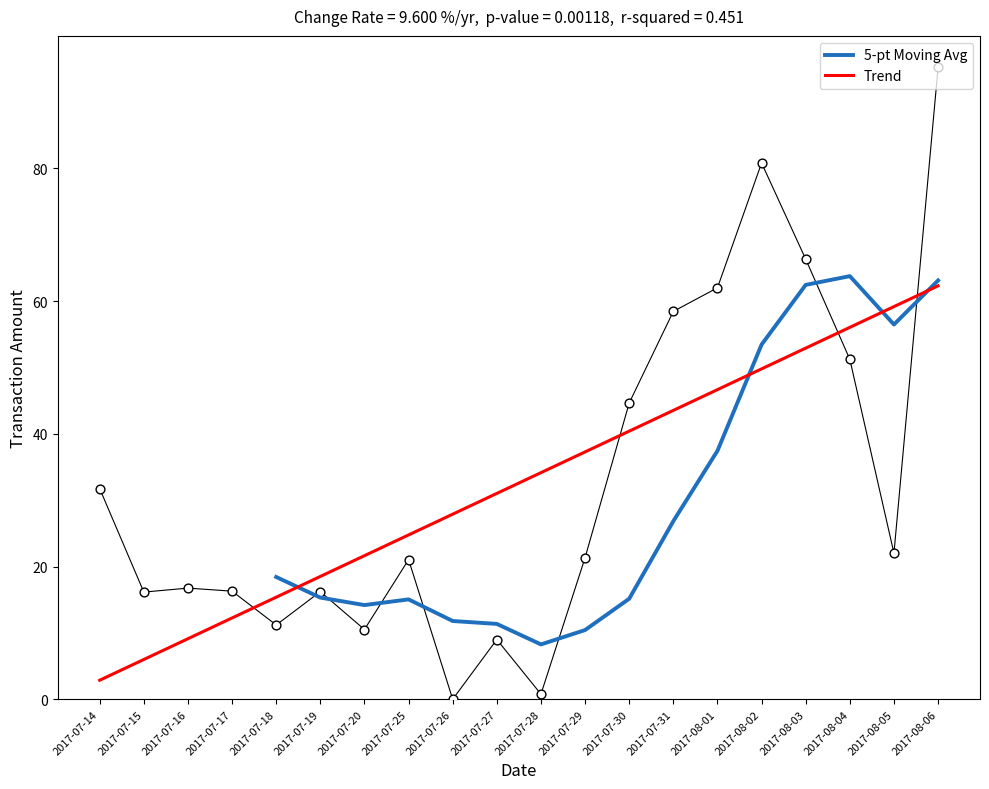

What is the change in value from 2017-07-17 to 2017-07-20?

-5.8